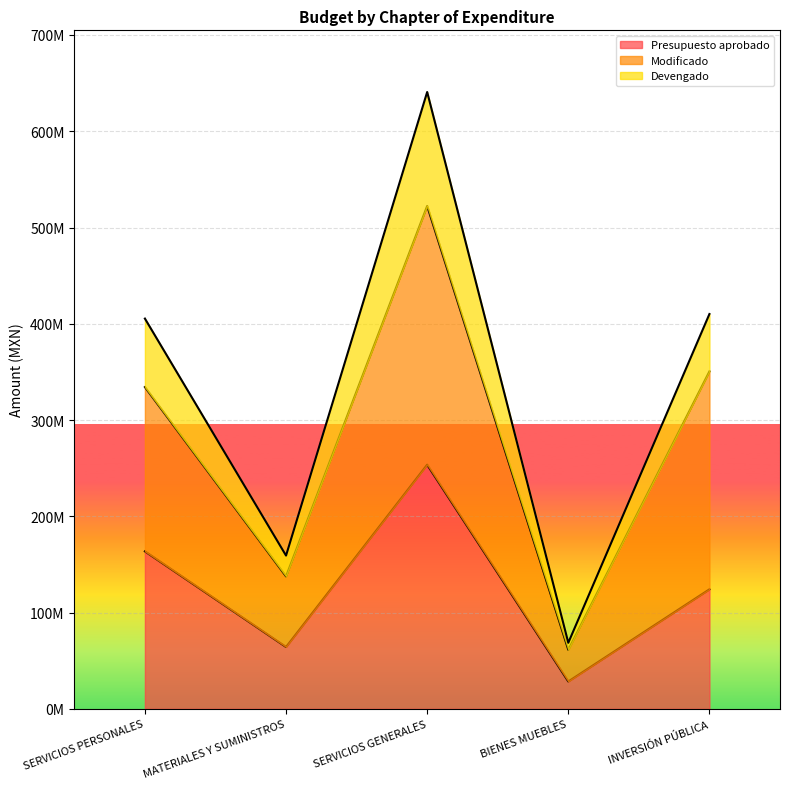

How many interior local peaks does the Presupuesto aprobado series have?

1